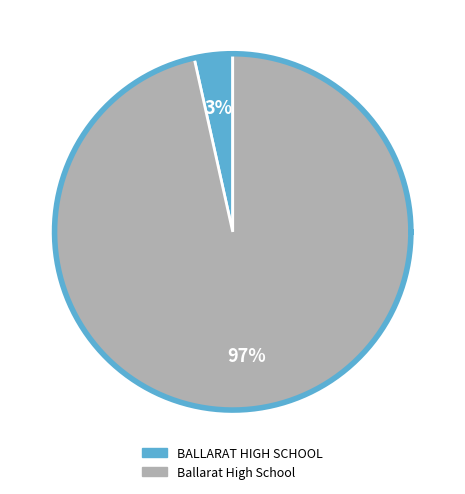

To the nearest percent, what percentage of the pie is BALLARAT HIGH SCHOOL?

3%